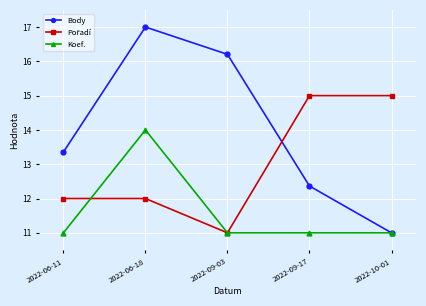

What is the lowest value of the Koef. series?

11.0